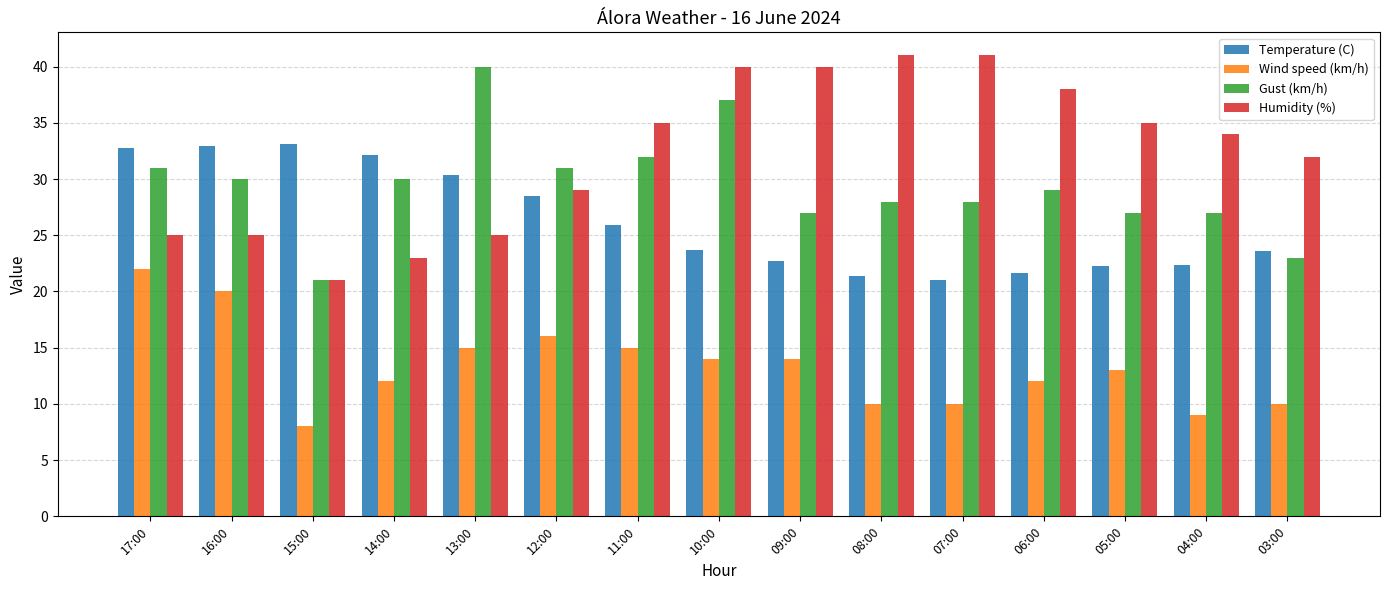

What is the maximum value for Temperature (C)?

33.1